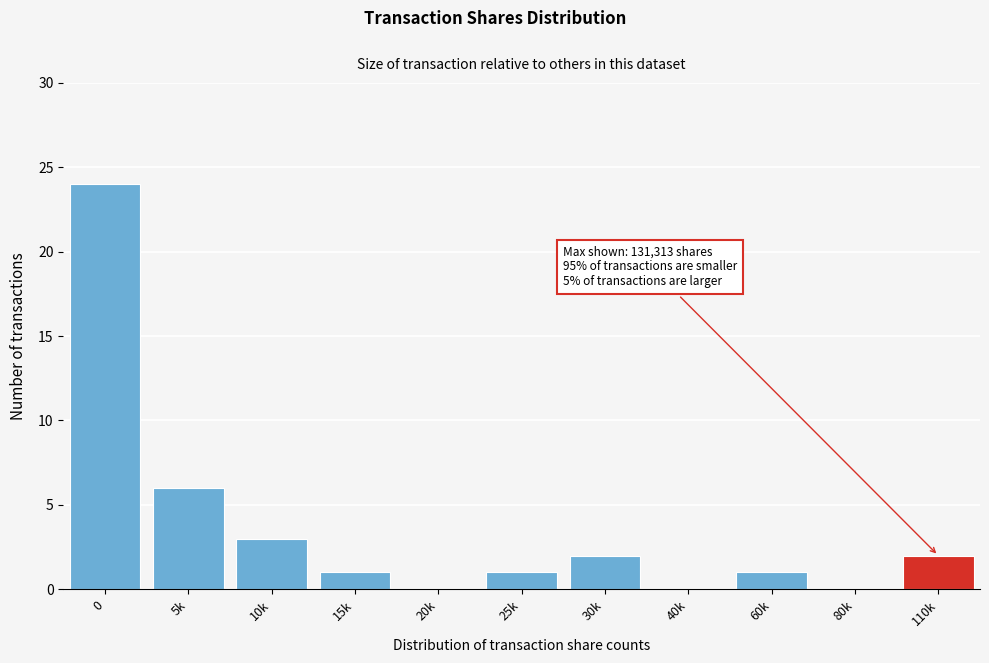

Reading left to right, extract all data points from this chart.

0=24	5k=6	10k=3	15k=1	20k=0	25k=1	30k=2	40k=0	60k=1	80k=0	110k=2